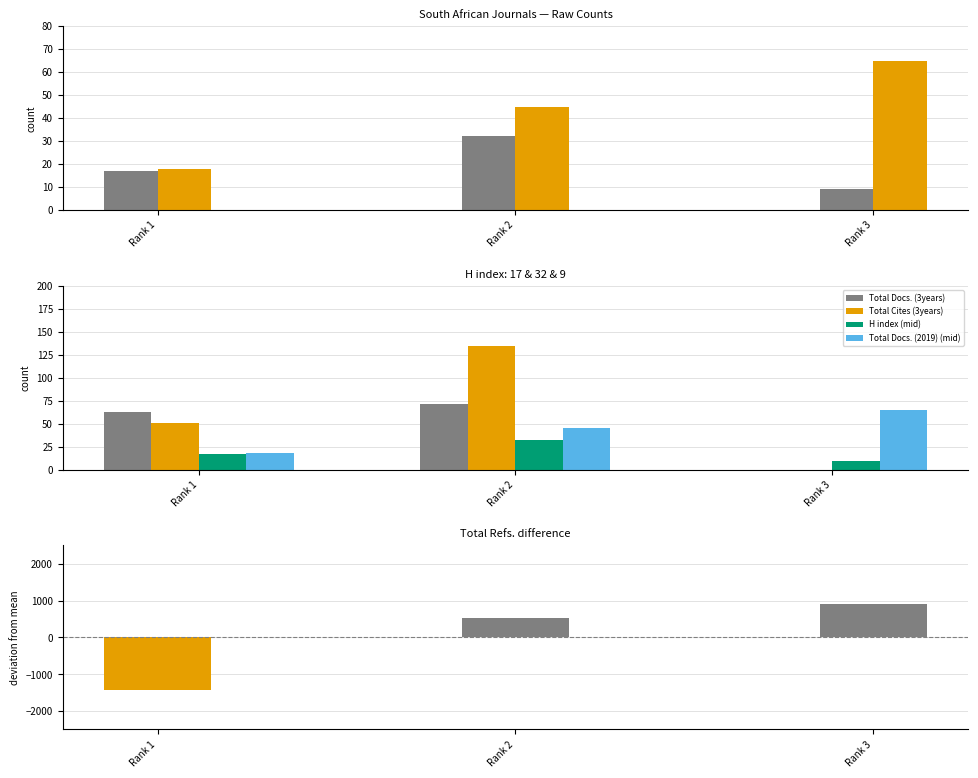

Which series changed the most between Rank 2 and Rank 3?

Total Cites (3years)